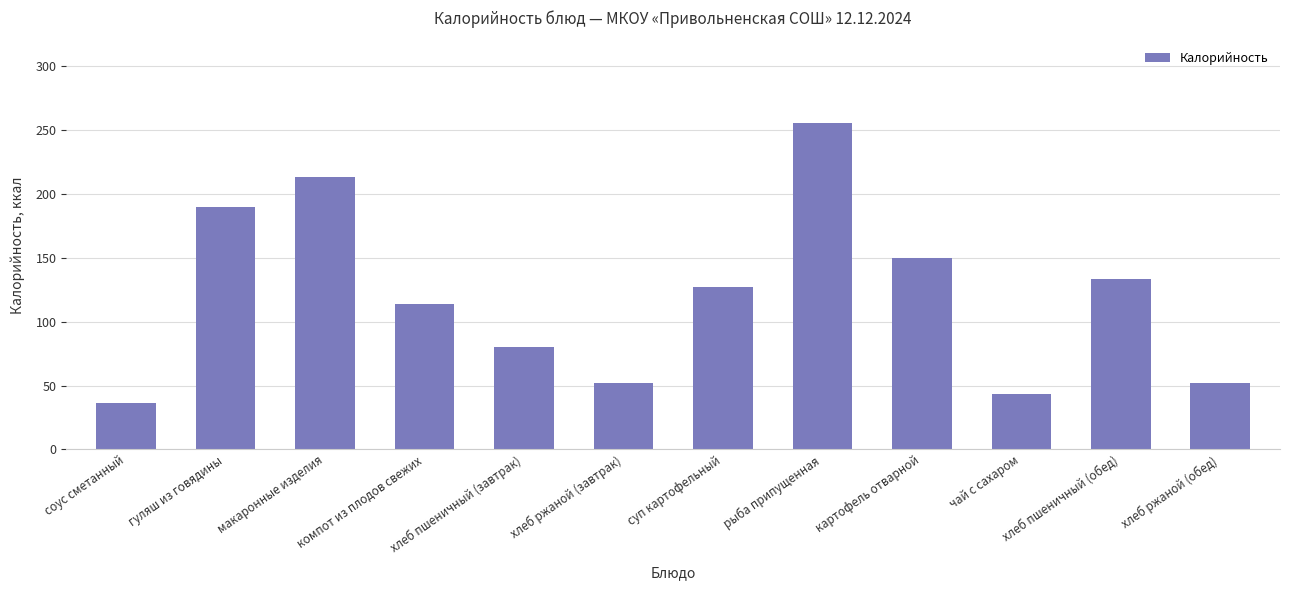

Which label corresponds to the largest value in the chart?

рыба припущенная